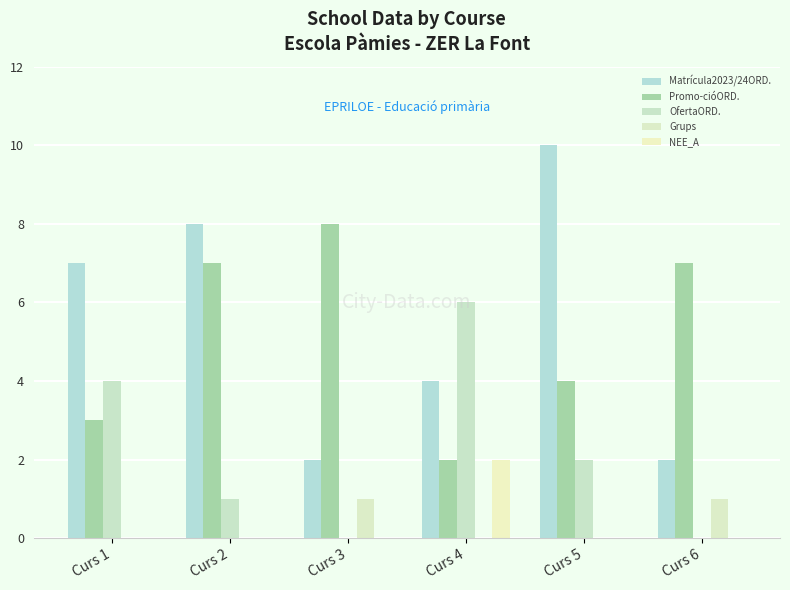

Read the Grups value at Curs 6.

1